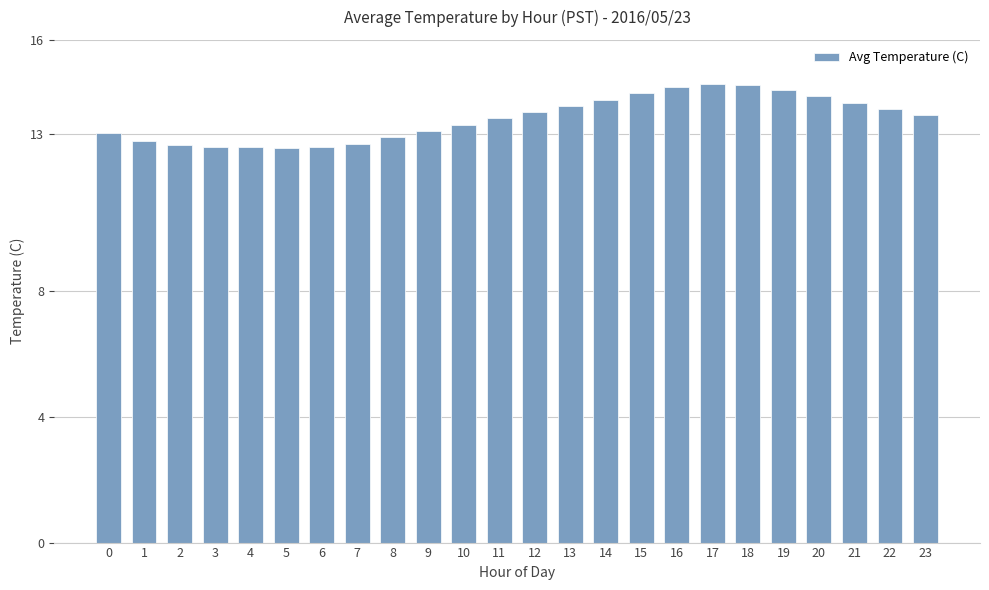

Read the value at 9.

13.1